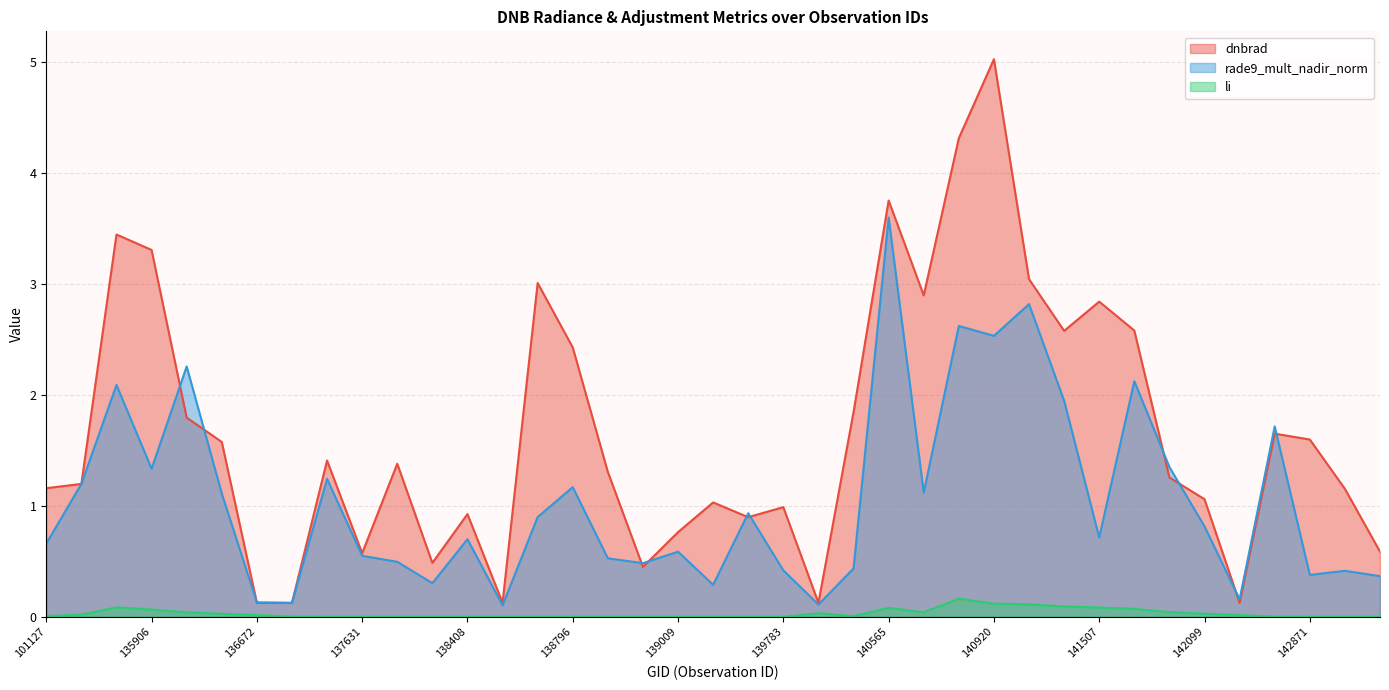

True or false: li and rade9_mult_nadir_norm intersect in this chart.

False